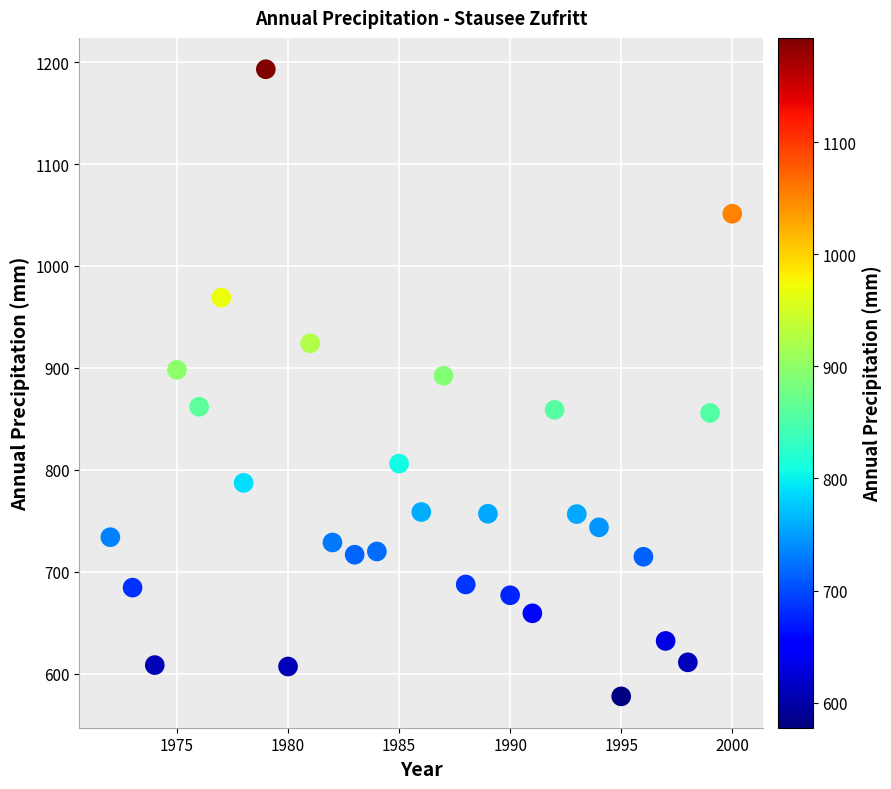

What is the range of Y values (max minus min)?

615.4